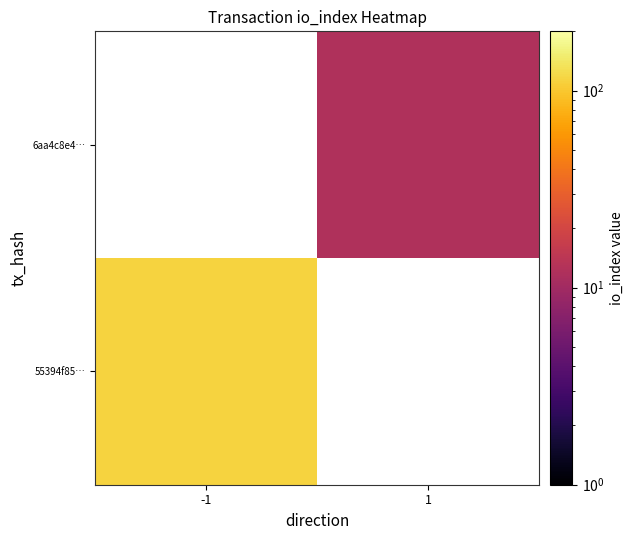

Count the number of data series in this chart.

2